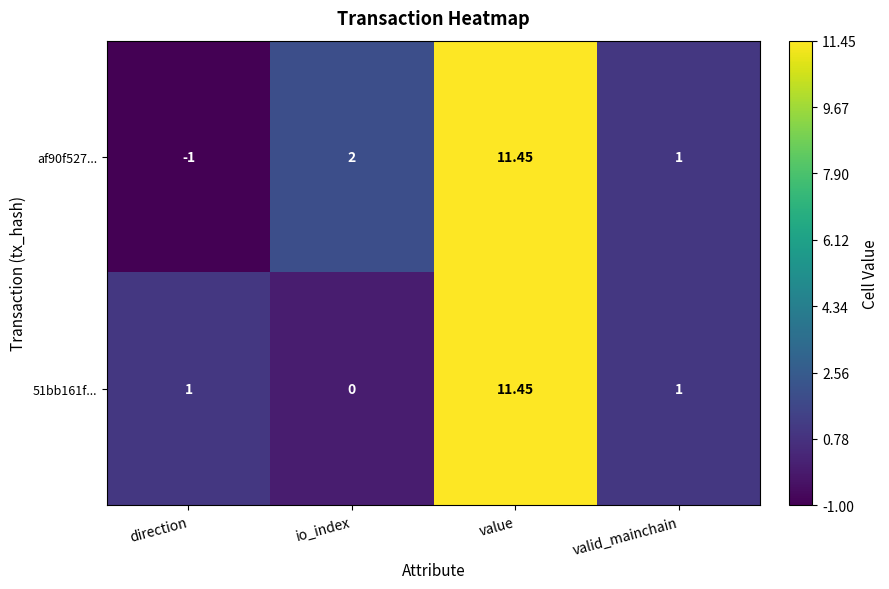

At which category is the sum across all series the highest?

value